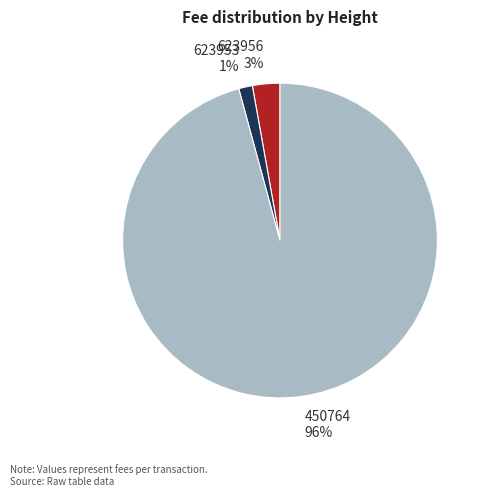

Between 623956 3% and 450764 96%, which is larger?

450764 96%